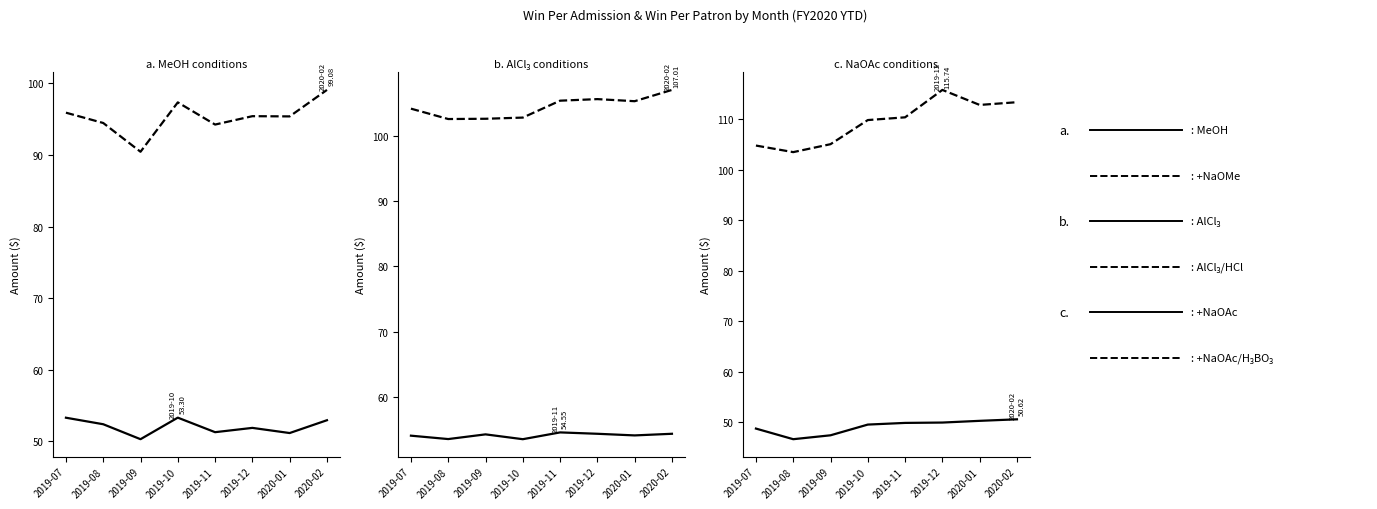

How many distinct data groups are displayed?

6